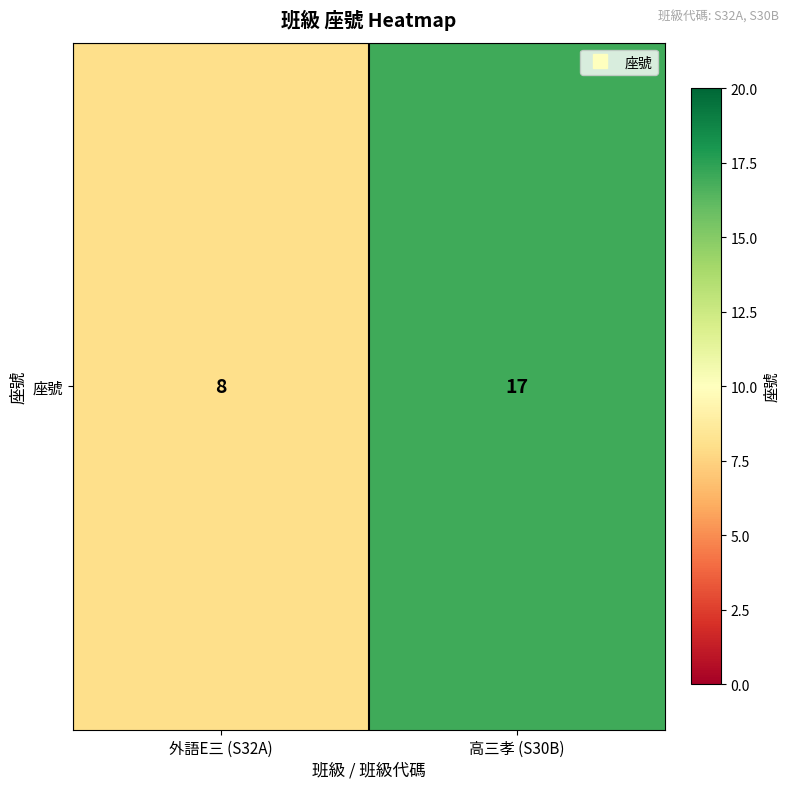

Reading left to right, what are all the values shown in this chart?

8	17